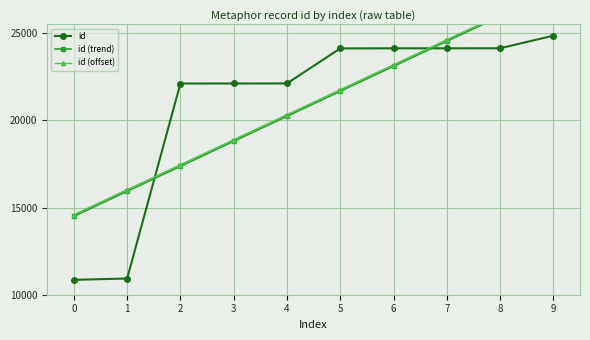

What is the sum of all id values?

209473